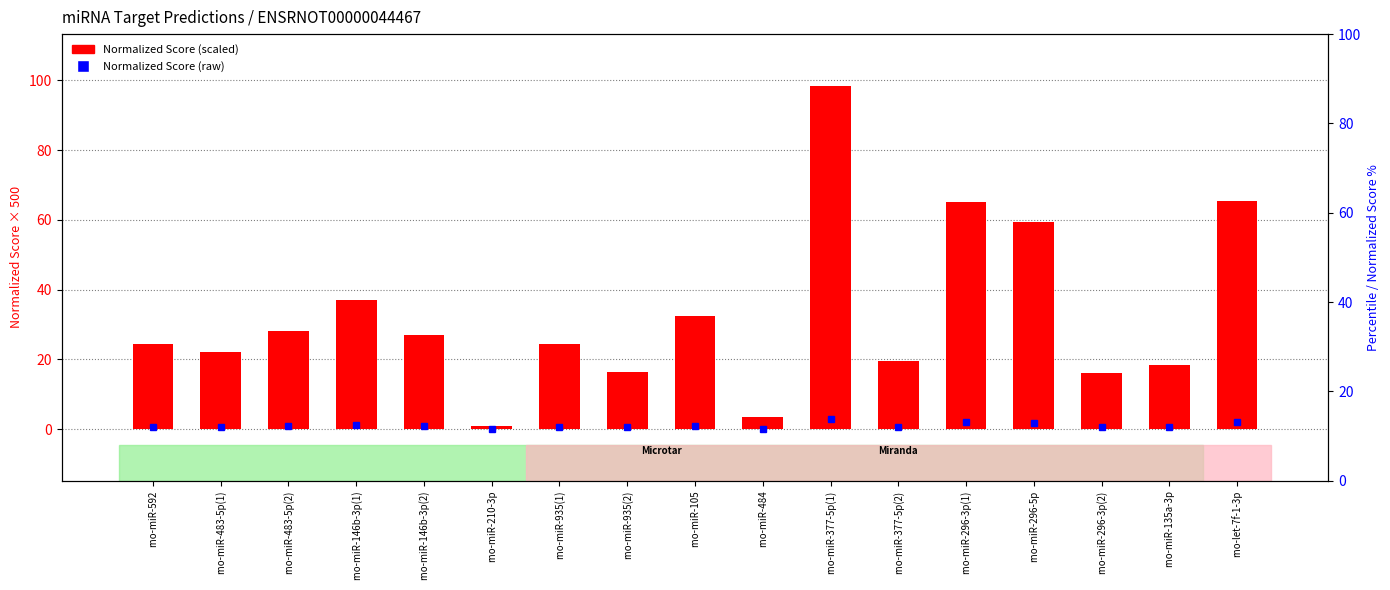

What is the ratio of the value at rno-miR-135a-3p to the value at rno-miR-377-5p(2)?

0.9